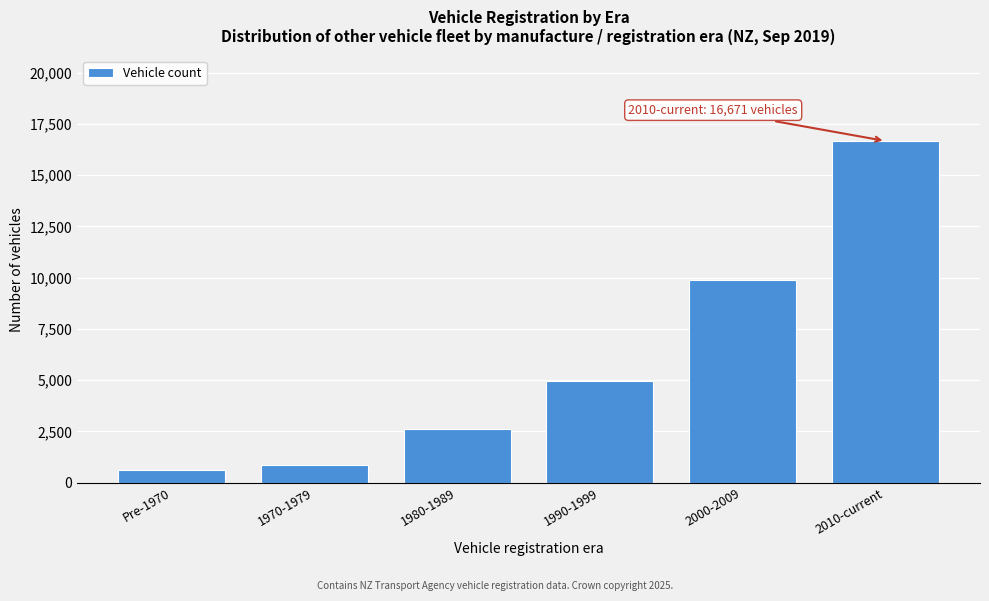

Reading left to right, transcribe all the data shown in this chart.

Pre-1970=641	1970-1979=868	1980-1989=2596	1990-1999=4981	2000-2009=9893	2010-current=16671